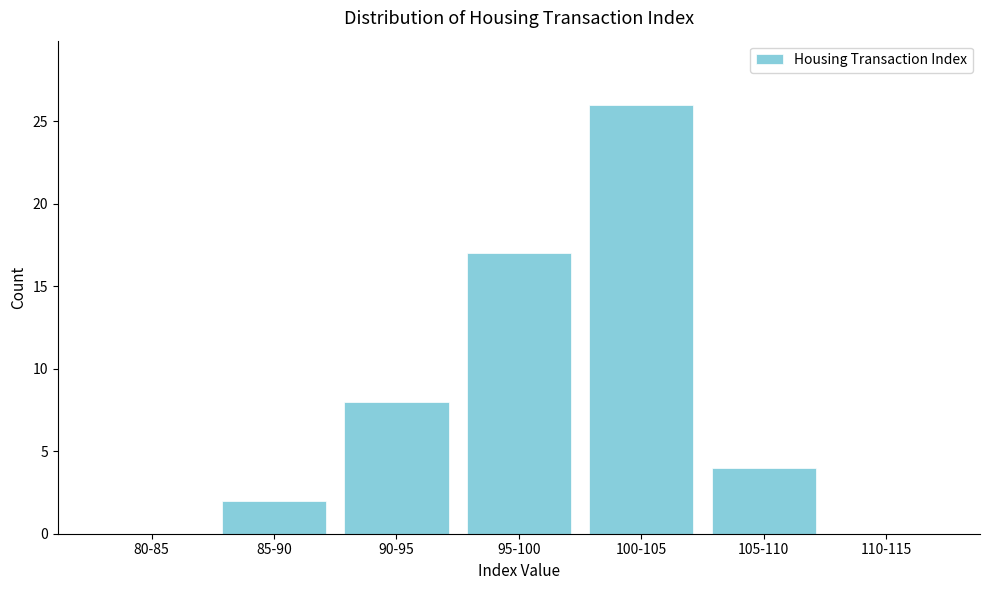

Reading right to left, what are all the values shown in this chart?

110-115=0	105-110=4	100-105=26	95-100=17	90-95=8	85-90=2	80-85=0